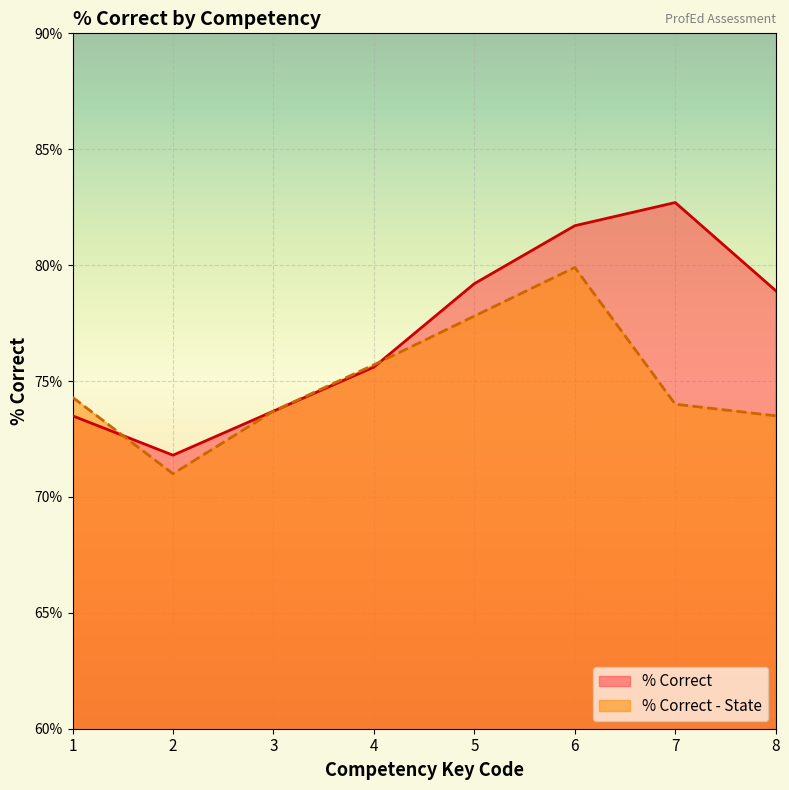

At which label does % Correct - State first exceed 74?

1